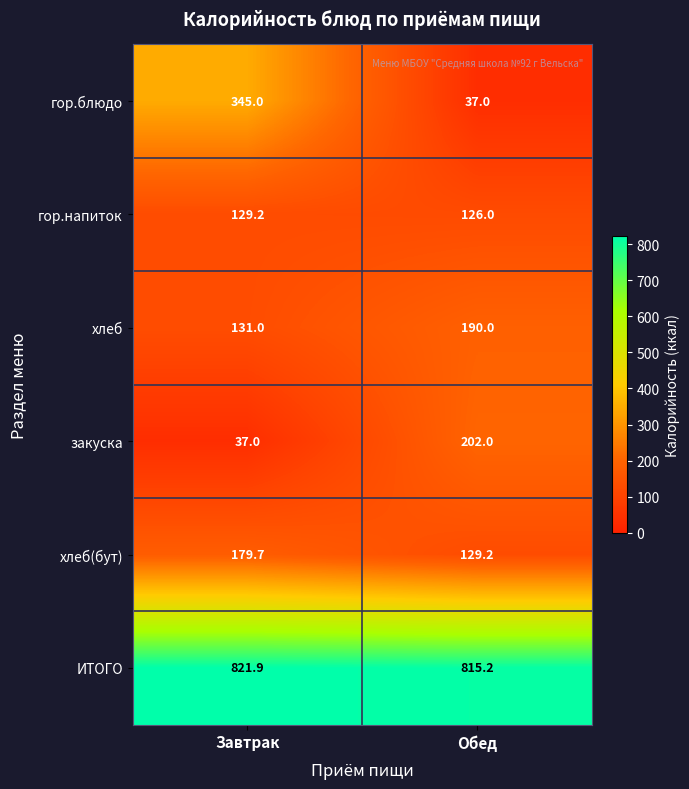

What is the sum of the гор.блюдо values at Обед and Завтрак?

382.0